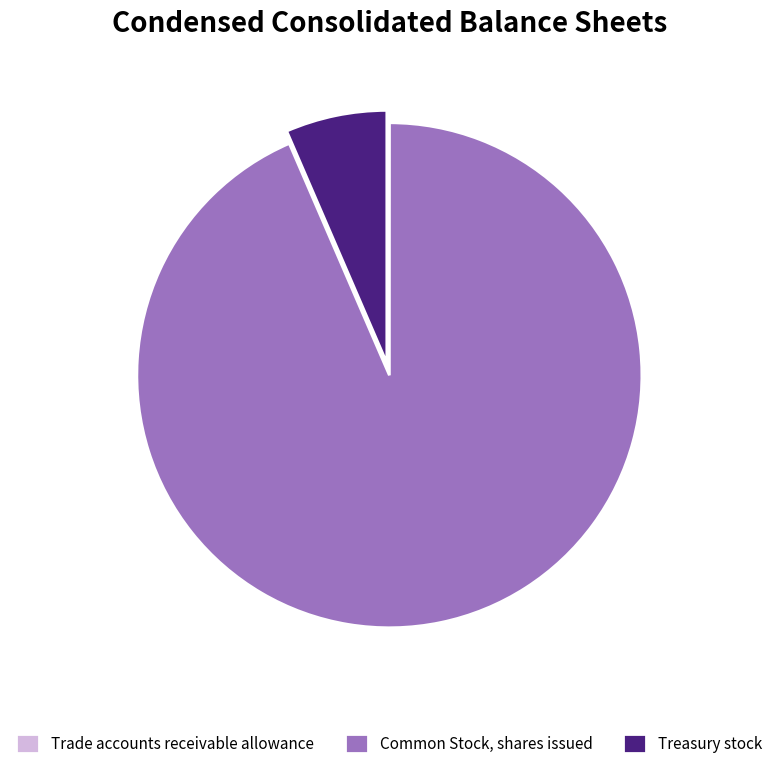

Which category has the biggest portion of the pie?

Common Stock, shares issued